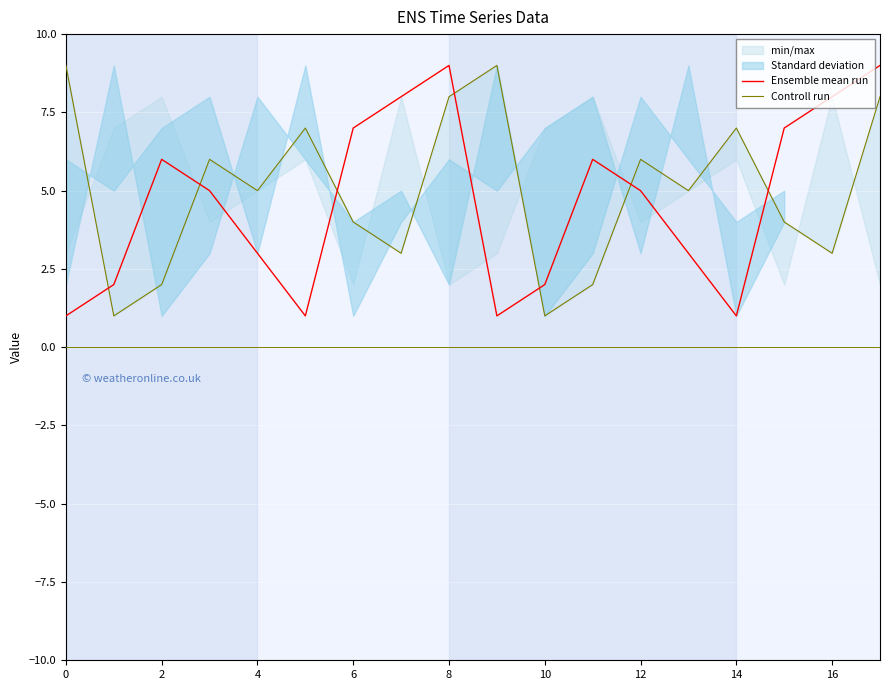

True or false: Ensemble mean run has a value of 6 at 11.

True